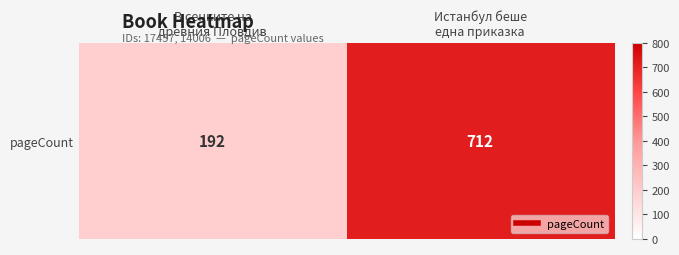

Reading right to left, transcribe all the data shown in this chart.

712	192